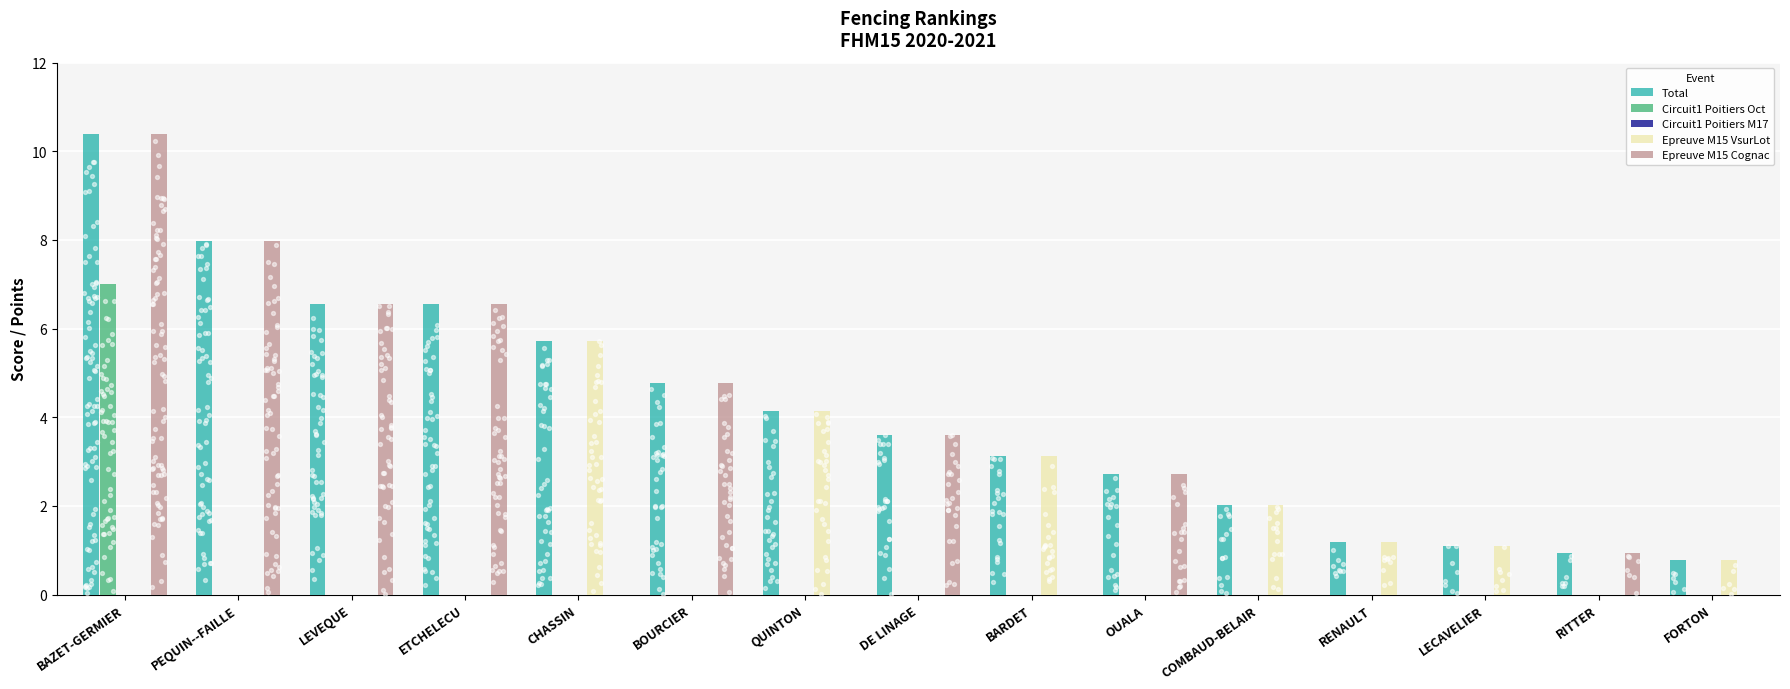

At how many categories does at least one series exceed 6?

4